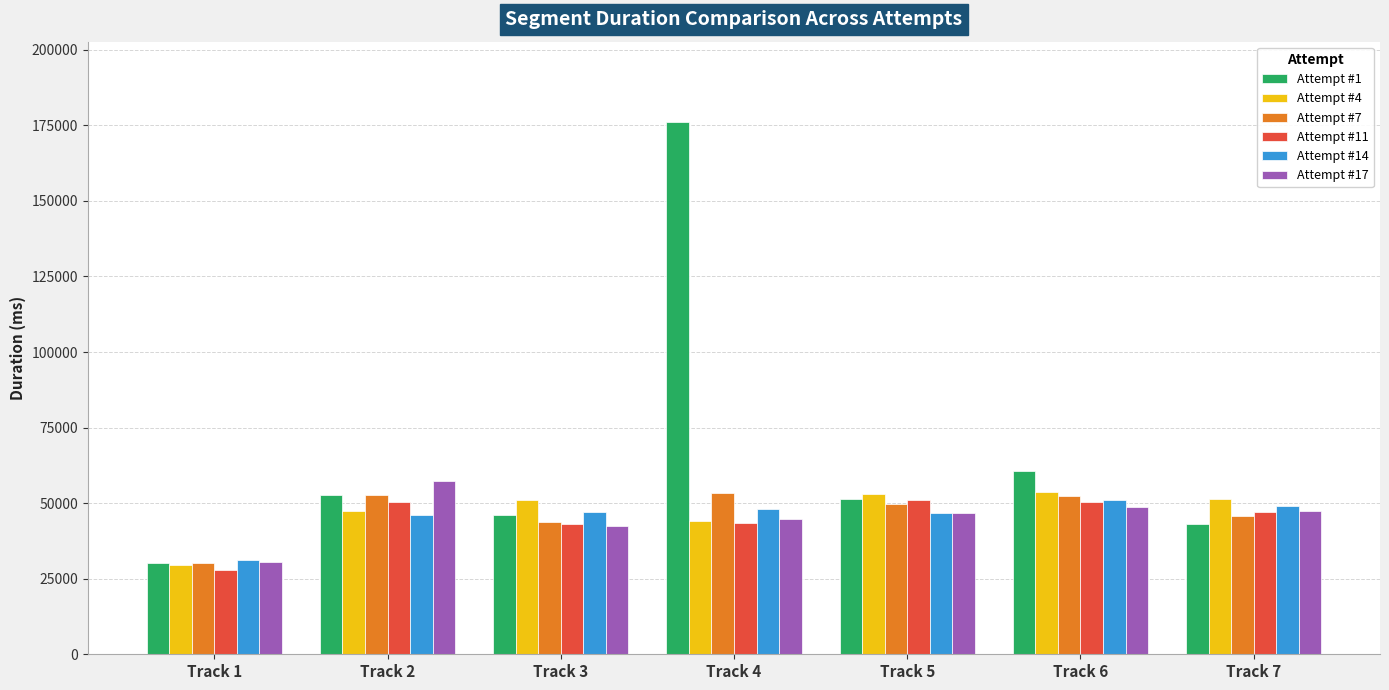

What is the total value across all series at Track 2?

306454